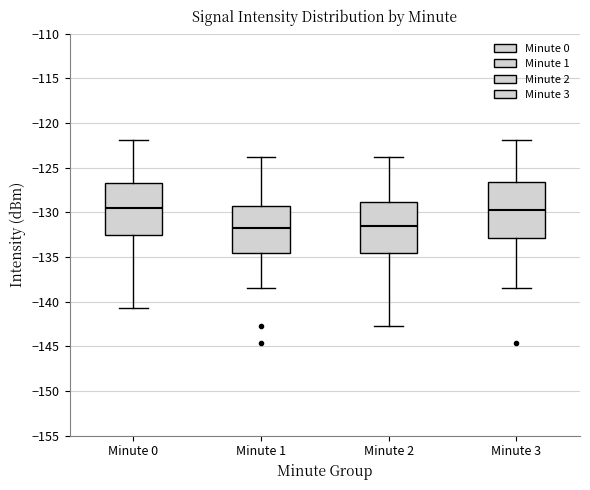

Reading left to right, transcribe this box plot: for each box, give where its median line is, the range the box spans, and where its two whiskers end, as read against the y-axis. The values are not printed on the chart, so give them approximately, as read against the axis.

Minute 0: median -129.5, box -132.5 to -126.5, whiskers -140.5 to -122.0
Minute 1: median -132.0, box -134.5 to -129.0, whiskers -138.5 to -124.0
Minute 2: median -131.5, box -134.5 to -129.0, whiskers -142.5 to -124.0
Minute 3: median -129.5, box -133.0 to -126.5, whiskers -138.5 to -122.0